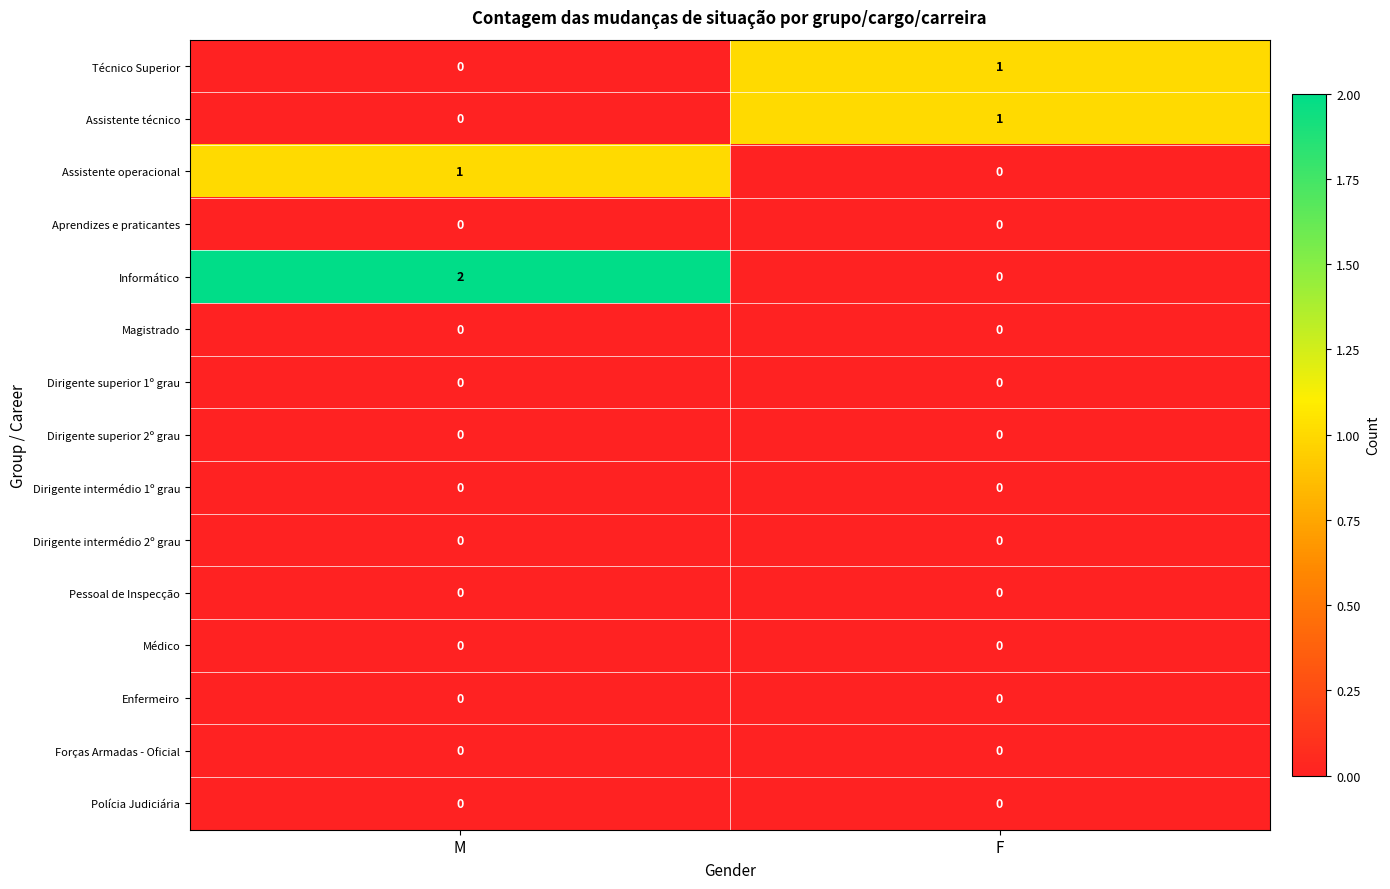

Which series changed the most between M and F?

Informático